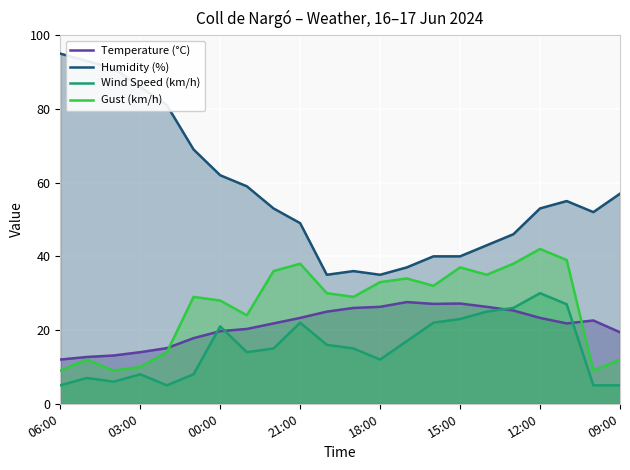

How many interior local valleys does the Humidity (%) series have?

3